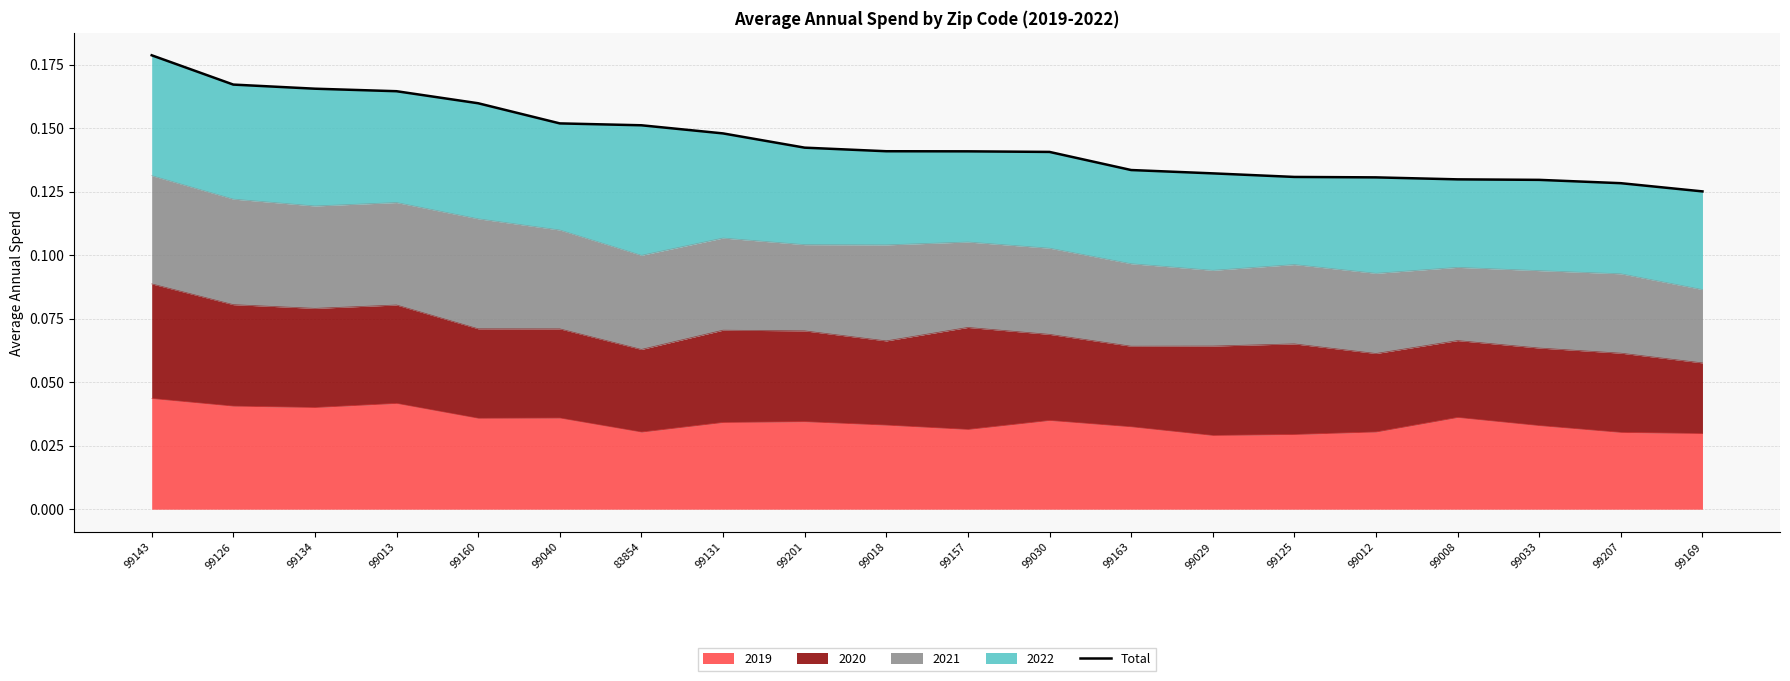

List the labels in order of value, largest first.

99143, 99126, 99134, 99013, 99160, 99040, 83854, 99131, 99201, 99018, 99157, 99030, 99163, 99029, 99125, 99012, 99008, 99033, 99207, 99169